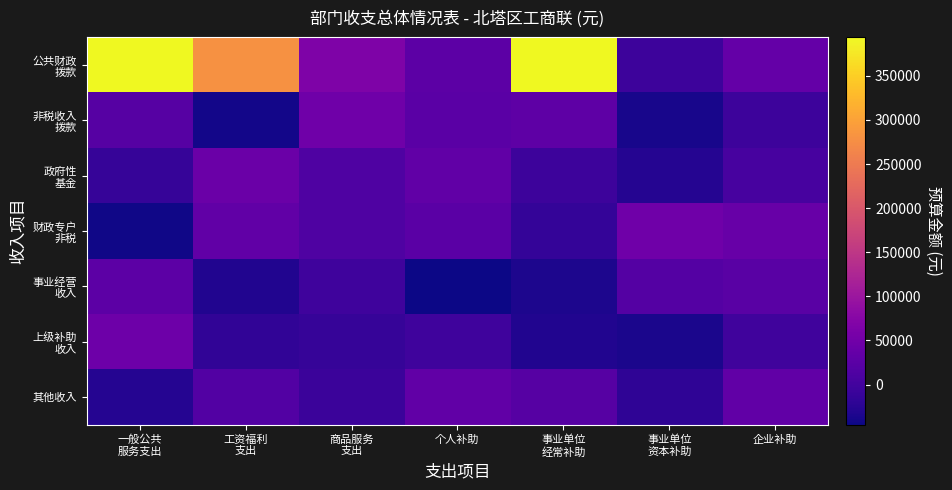

At 事业单位 经常补助, list the series in order from largest to smallest.

公共财政 拨款, 非税收入 拨款, 其他收入, 政府性 基金, 财政专户 非税, 上级补助 收入, 事业经营 收入